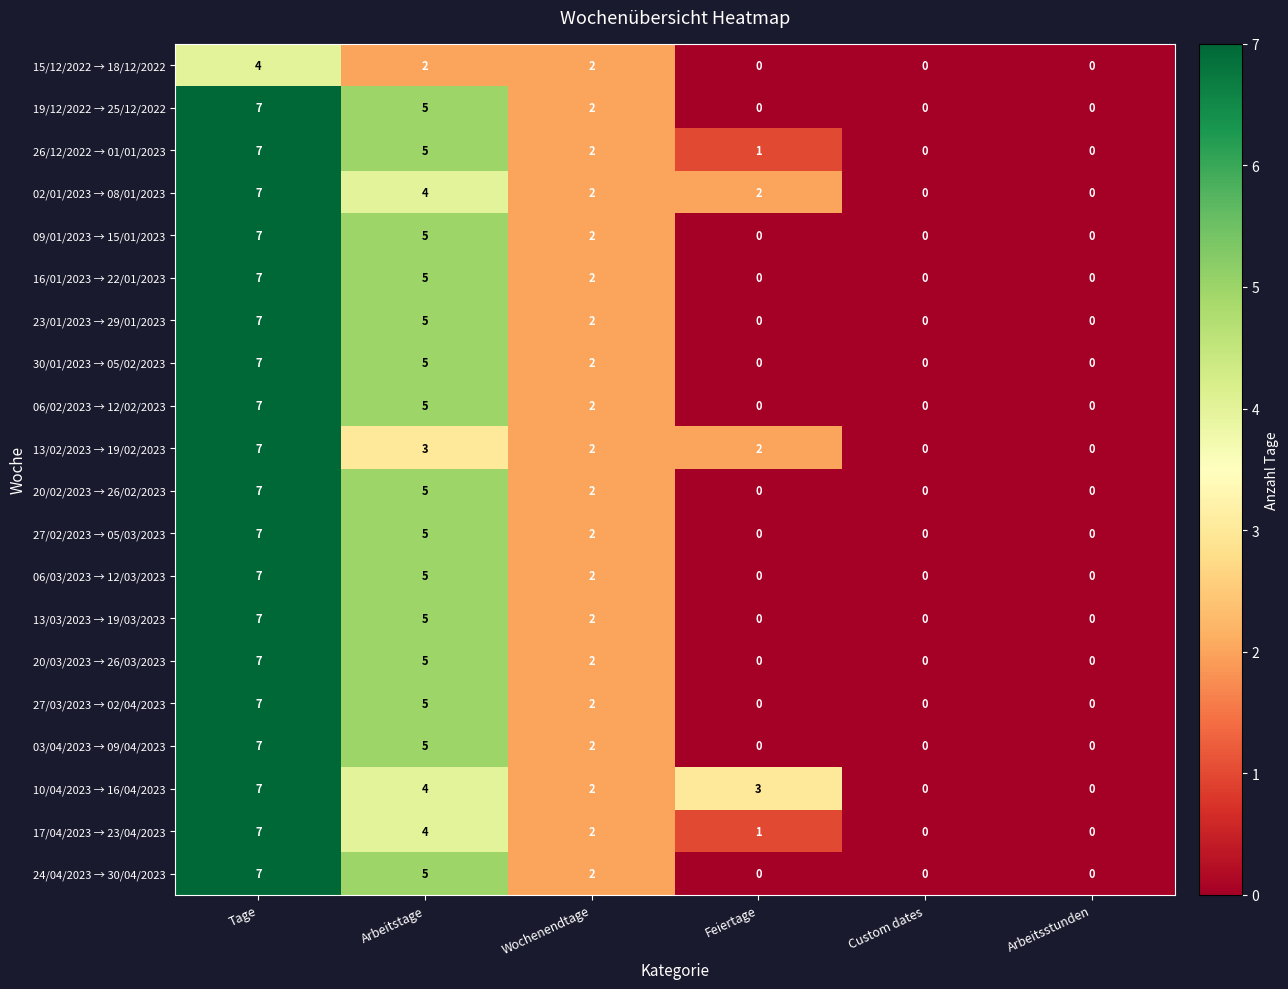

Count the number of data series in this chart.

20